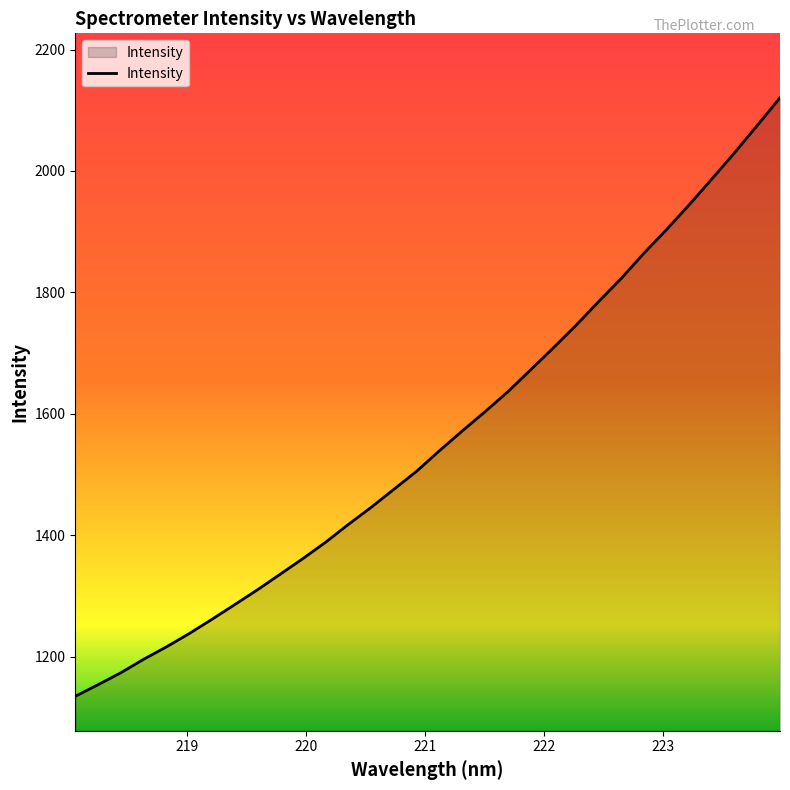

What is the maximum value shown in the chart?

2120.6